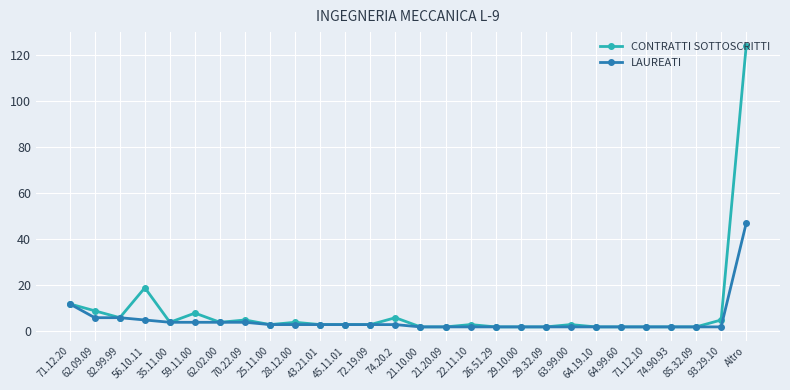

At which category does CONTRATTI SOTTOSCRITTI reach its first local valley?

82.99.99